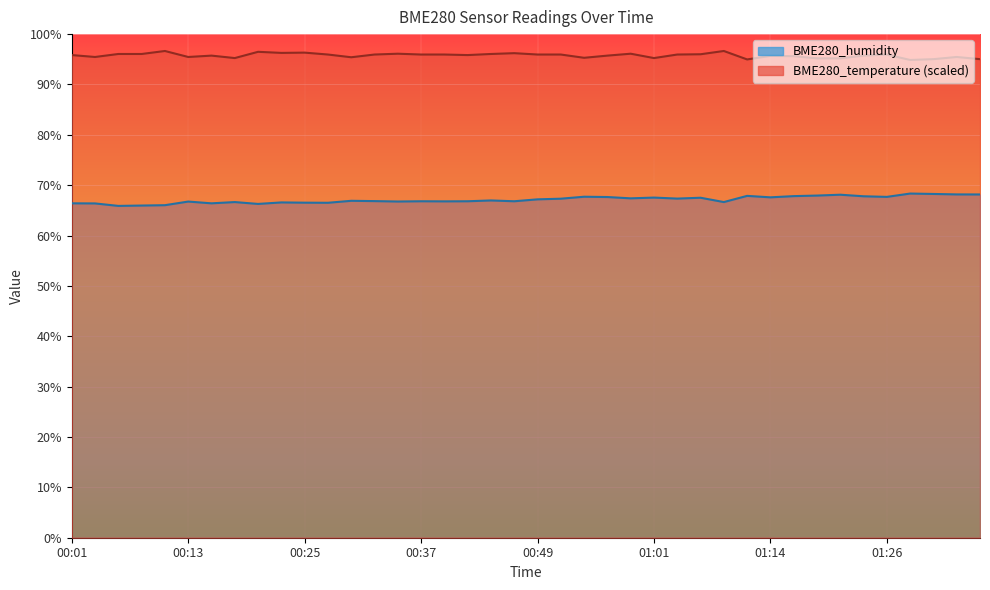

Read the BME280_temperature value at 00:42.

95.8